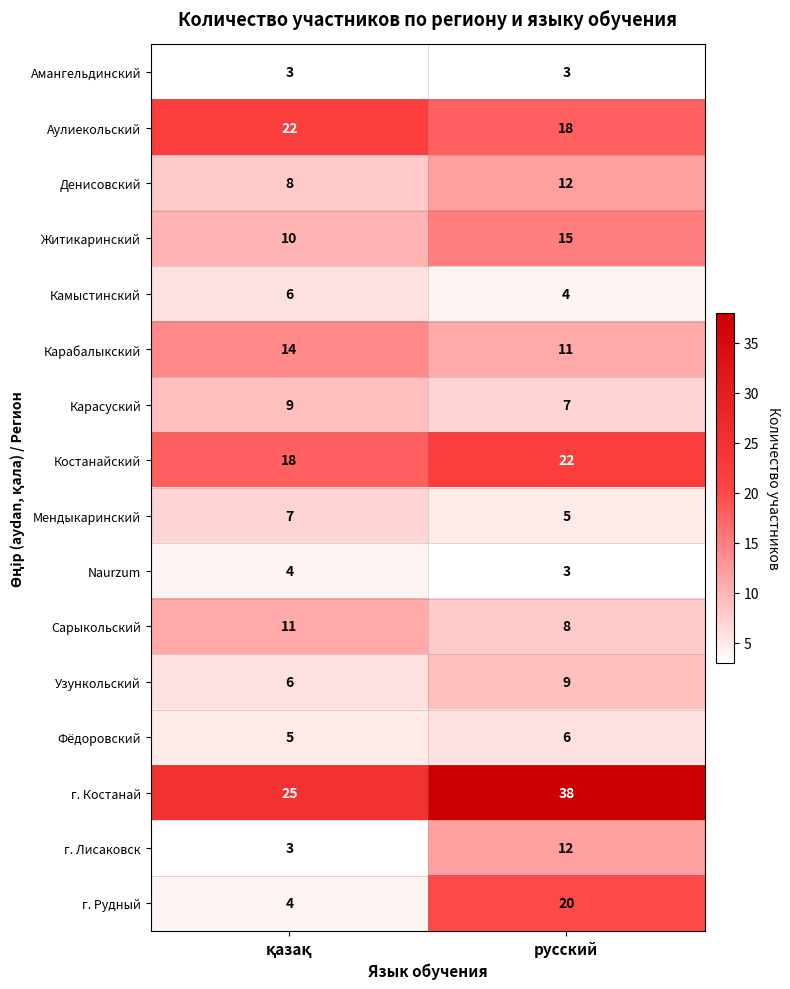

Is it true that г. Рудный equals 20 at русский?

True